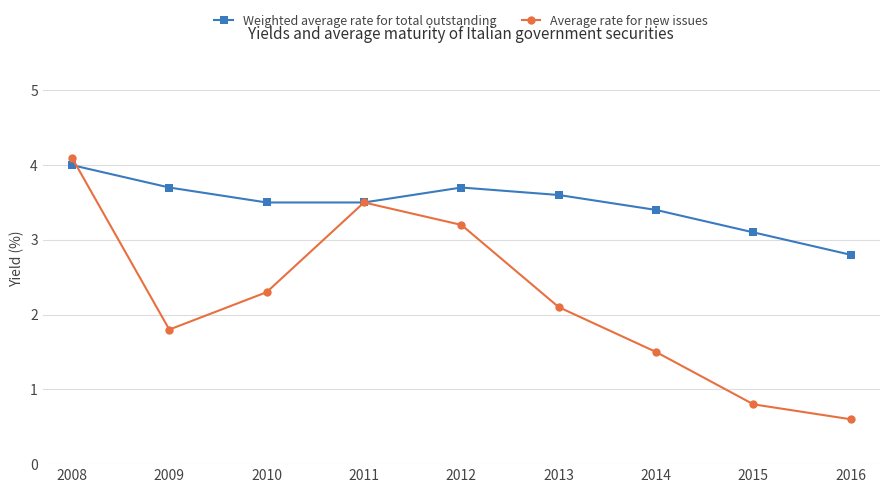

What is the average value of the Weighted average rate for total outstanding series?

3.5